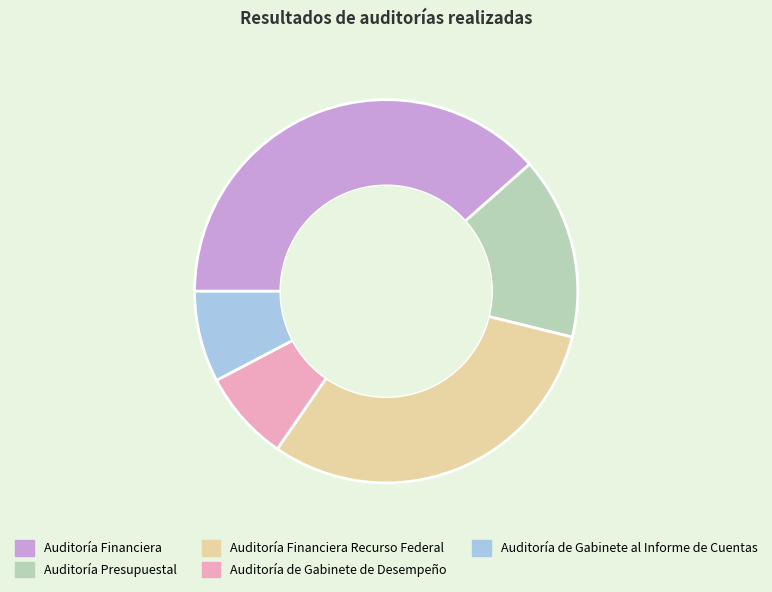

Combined, do Auditoría de Gabinete al Informe de Cuentas and Auditoría de Gabinete de Desempeño account for over 50%?

No